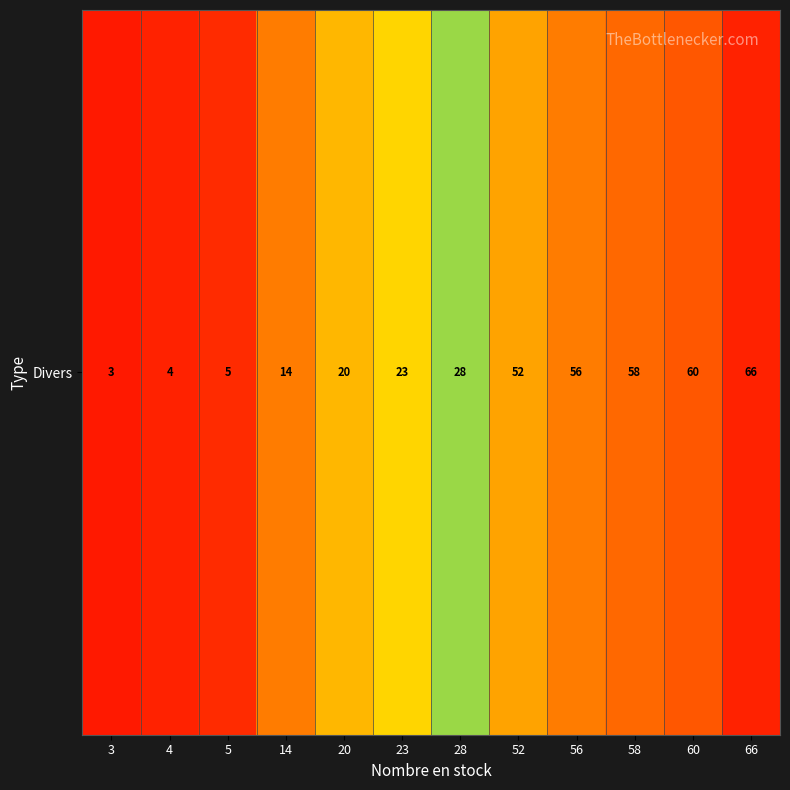

Which label corresponds to the smallest value in the chart?

3